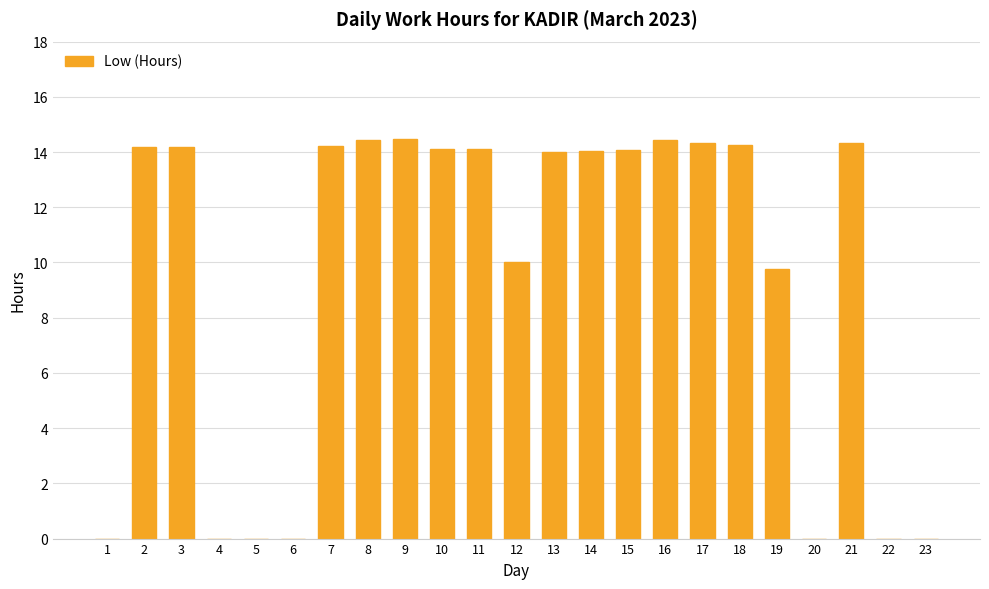

Are the bars horizontal?

No